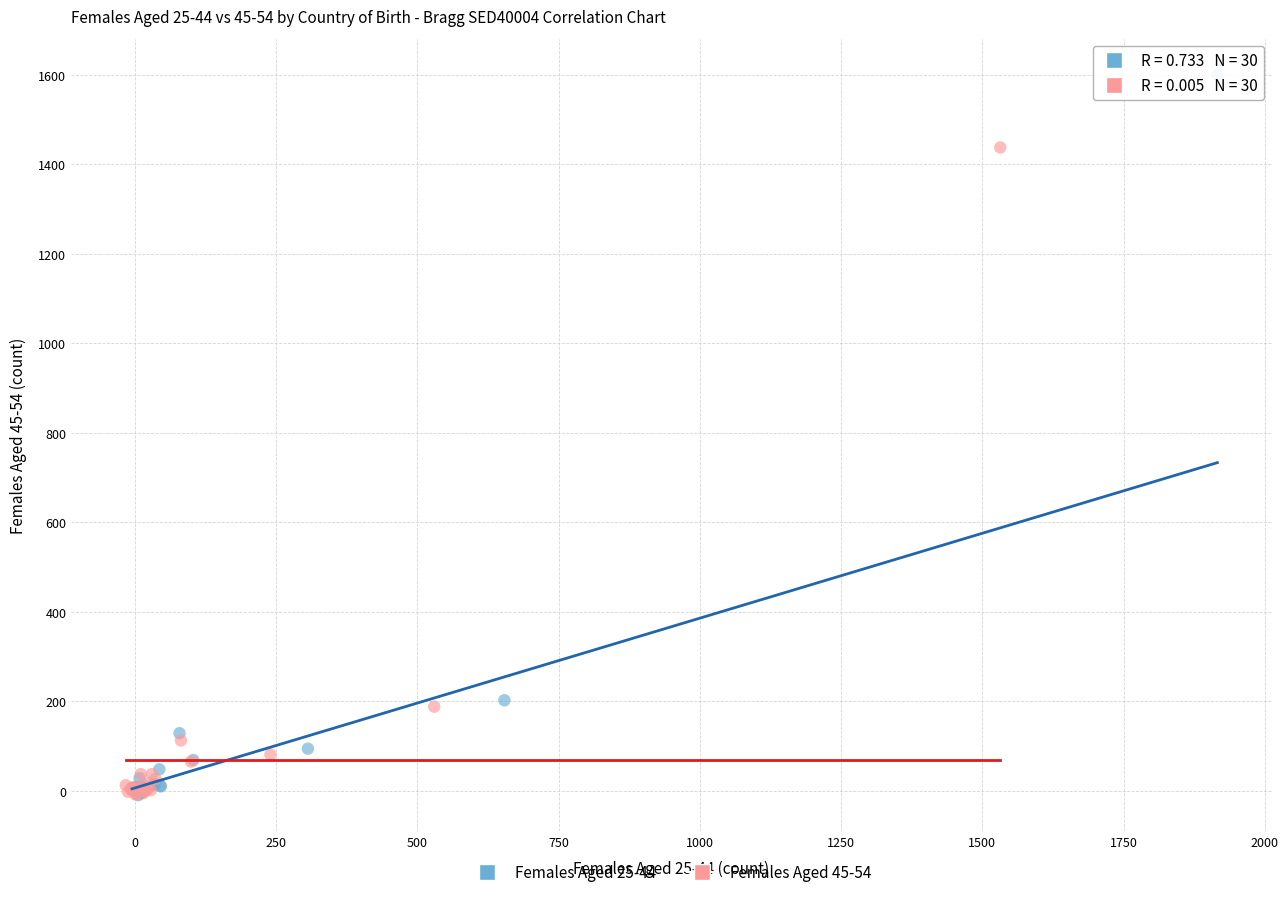

Which series reaches the maximum Y coordinate?

Females Aged 25-44